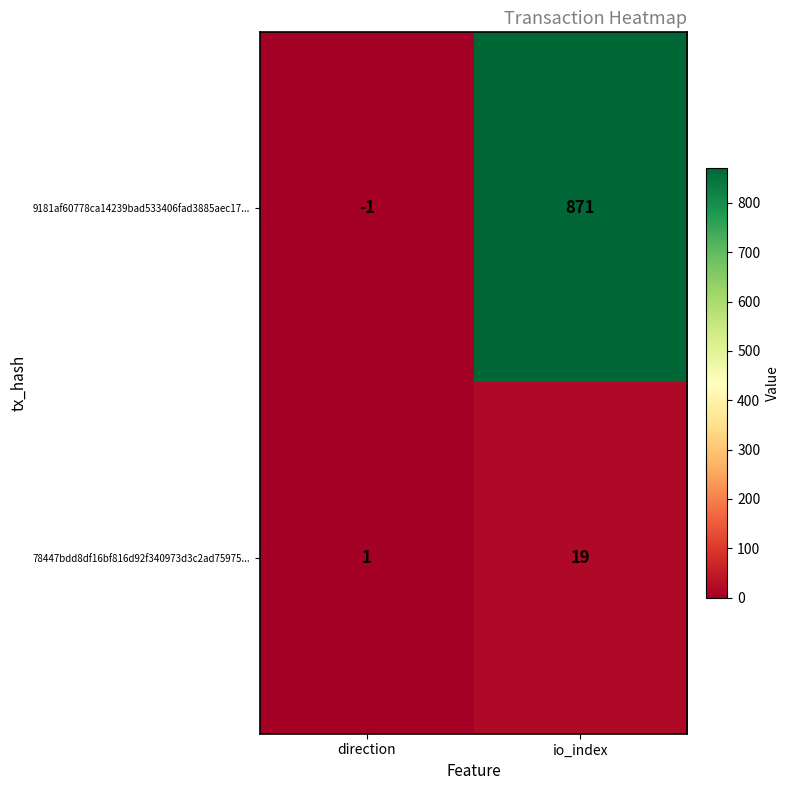

List the series in order of their peak value, highest first.

9181af60778ca14239bad533406fad3885aec17..., 78447bdd8df16bf816d92f340973d3c2ad75975...